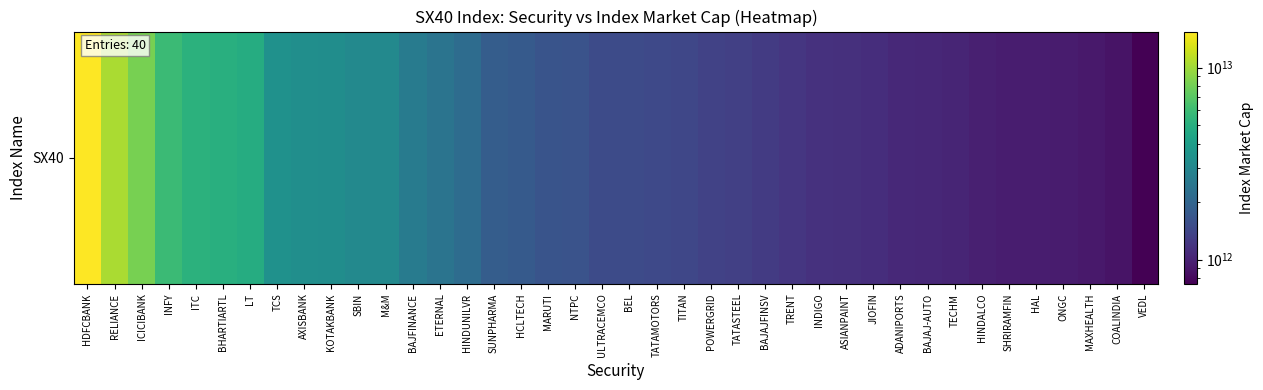

Reading right to left, what are all the values shown in this chart?

VEDL=748292100173.5	COALINDIA=877725358987.1	MAXHEALTH=924781664822.4	ONGC=943214729724.0	HAL=949744900205.4	SHRIRAMFIN=955297052835.0	HINDALCO=979353714527.2	TECHM=1025168157442.0	BAJAJ-AUTO=1048692630339.0	ADANIPORTS=1063143020550.0	JIOFIN=1106333624384.6	ASIANPAINT=1134373088629.7	INDIGO=1147529365752.0	TRENT=1210994090176.0	BAJAJFINSV=1272353538069.6	TATASTEEL=1325861799186.0	POWERGRID=1356105935941.2	TITAN=1432624336789.1	TATAMOTORS=1463226586979.2	BEL=1491786032196.8	ULTRACEMCO=1500702182870.0	NTPC=1627225686088.0	MARUTI=1635432681310.0	HCLTECH=1772030042640.0	SUNPHARMA=1823272764822.4	HINDUNILVR=2169370037007.6	ETERNAL=2400169771256.4	BAJFINANCE=2643727282268.0	M&M=3090659366995.6	SBIN=3116777724197.9	KOTAKBANK=3285177470469.0	AXISBANK=3326631781921.0	TCS=3456331989866.0	LT=4855770049394.0	BHARTIARTL=5055574139171.9	ITC=5246182694865.4	INFY=5884128091779.8	ICICIBANK=8298364779382.5	RELIANCE=10441674288164.0	HDFCBANK=15421414625505.6